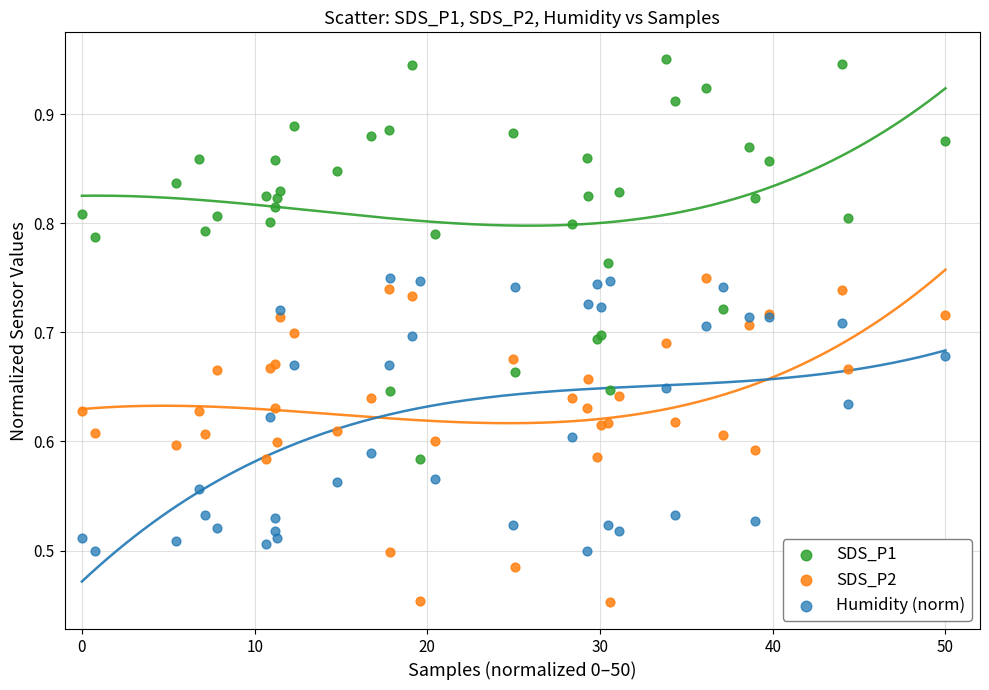

Which series reaches the minimum Y coordinate?

SDS_P2